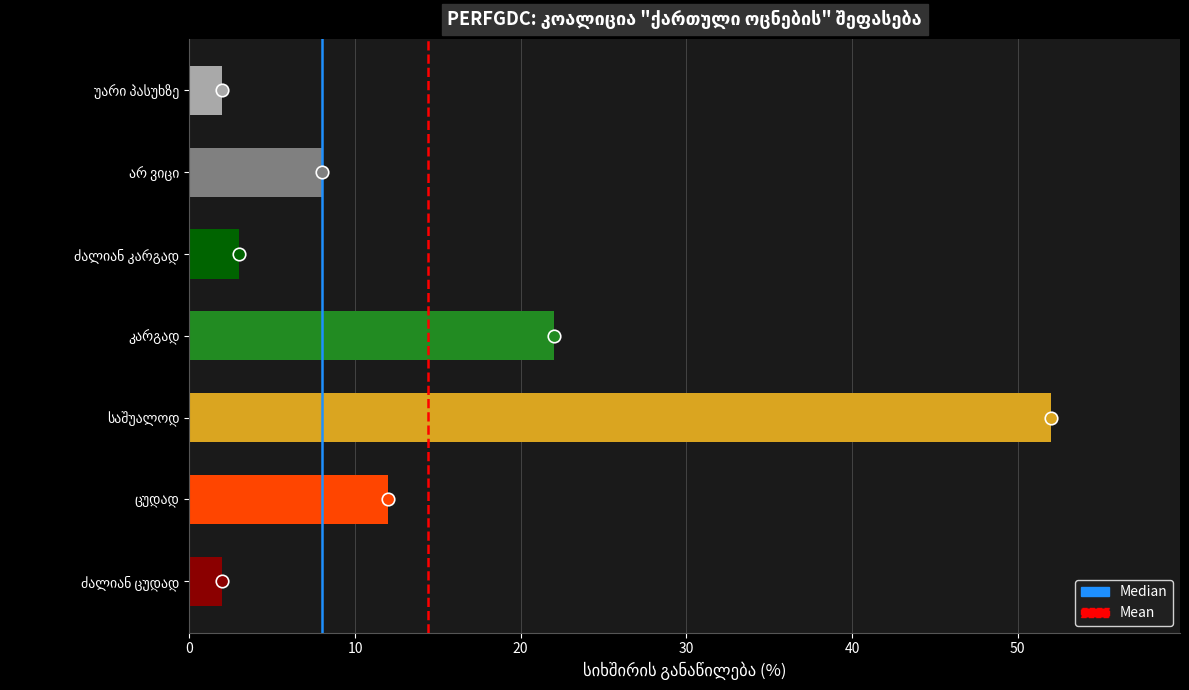

What is the average value?

14